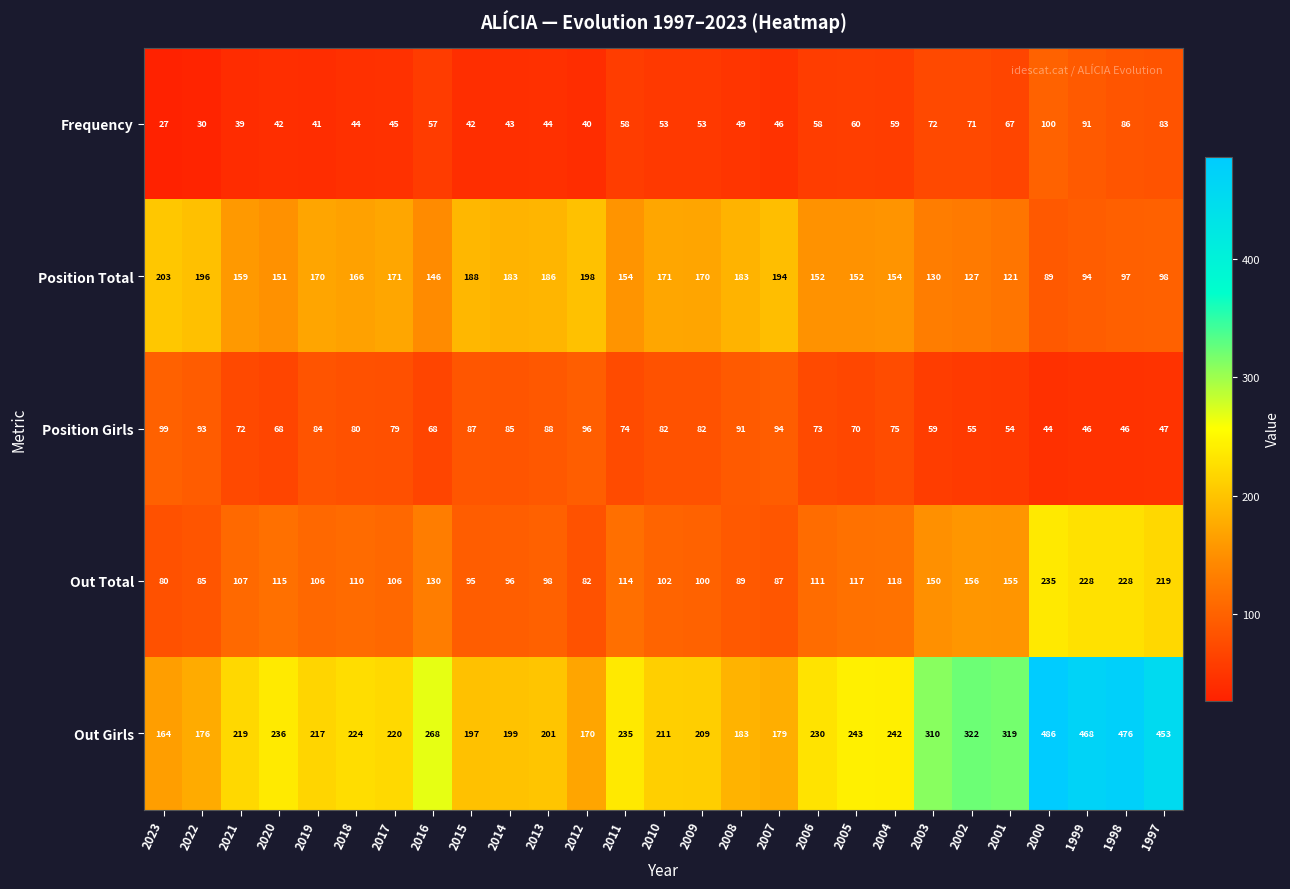

What is the sum of the Position Total values at 2002 and 2015?

315